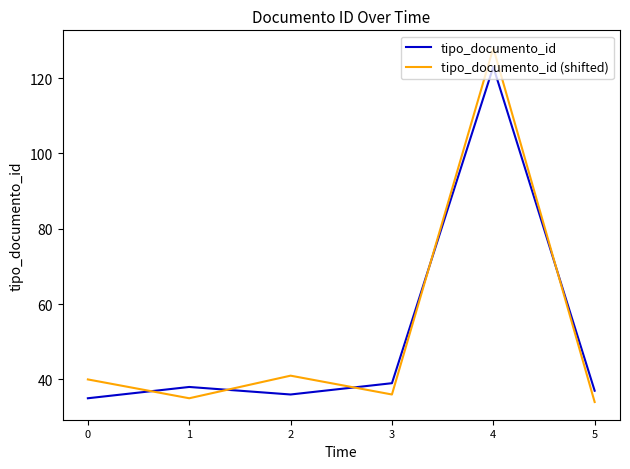

After their last crossing, which series has the higher values: tipo_documento_id (shifted) or tipo_documento_id?

tipo_documento_id